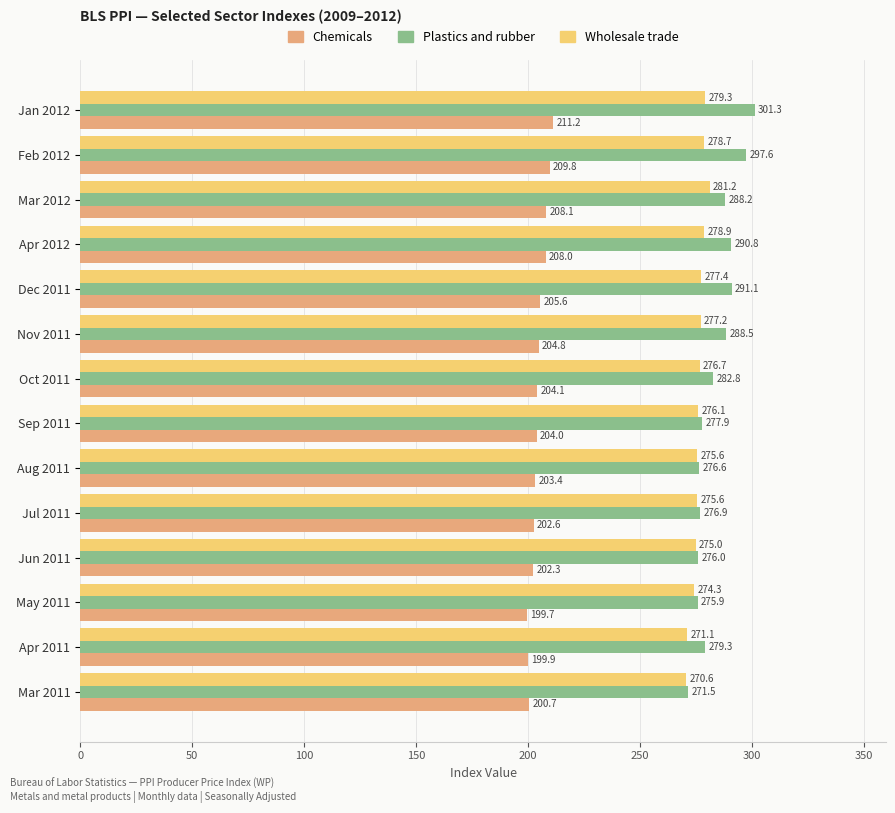

What is the lowest value of the Plastics and rubber series?

271.5